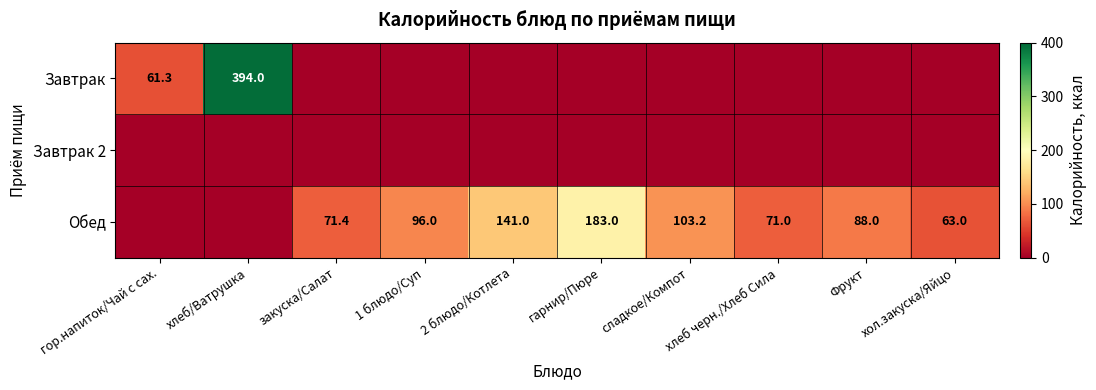

The Обед series shows 185.5 at 2 блюдо/Котлета. True or false?

False